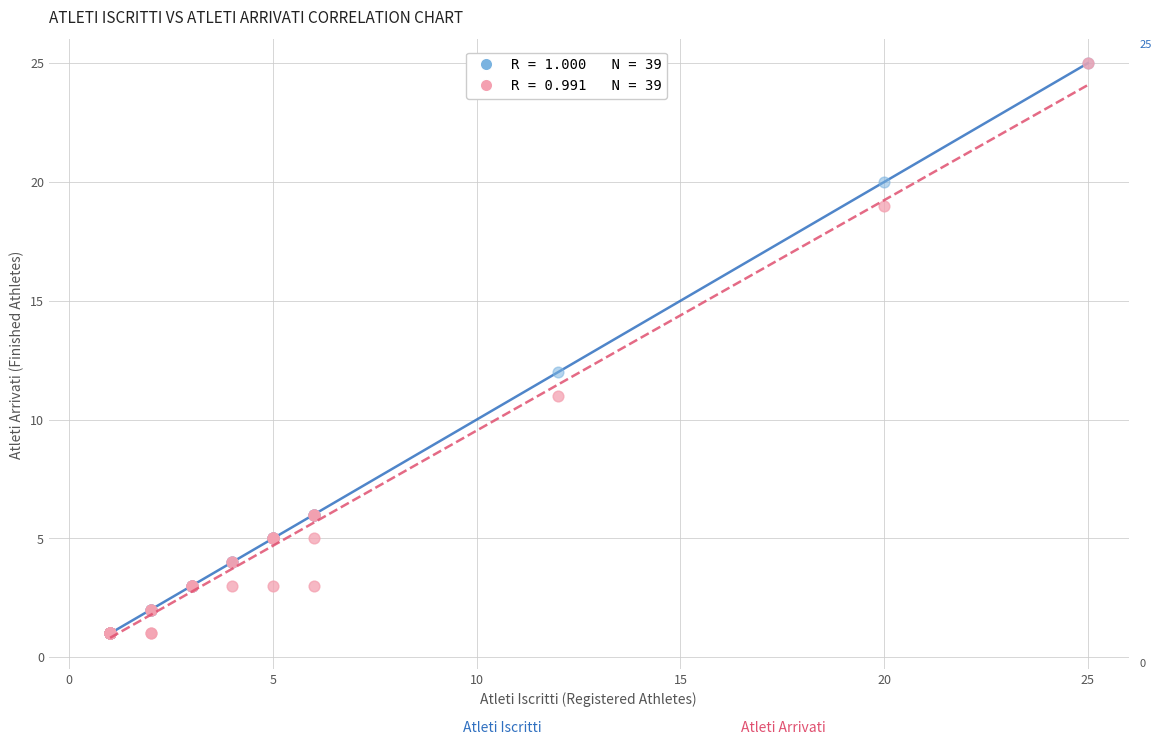

Across all series, what Y value is closest to 13?

12